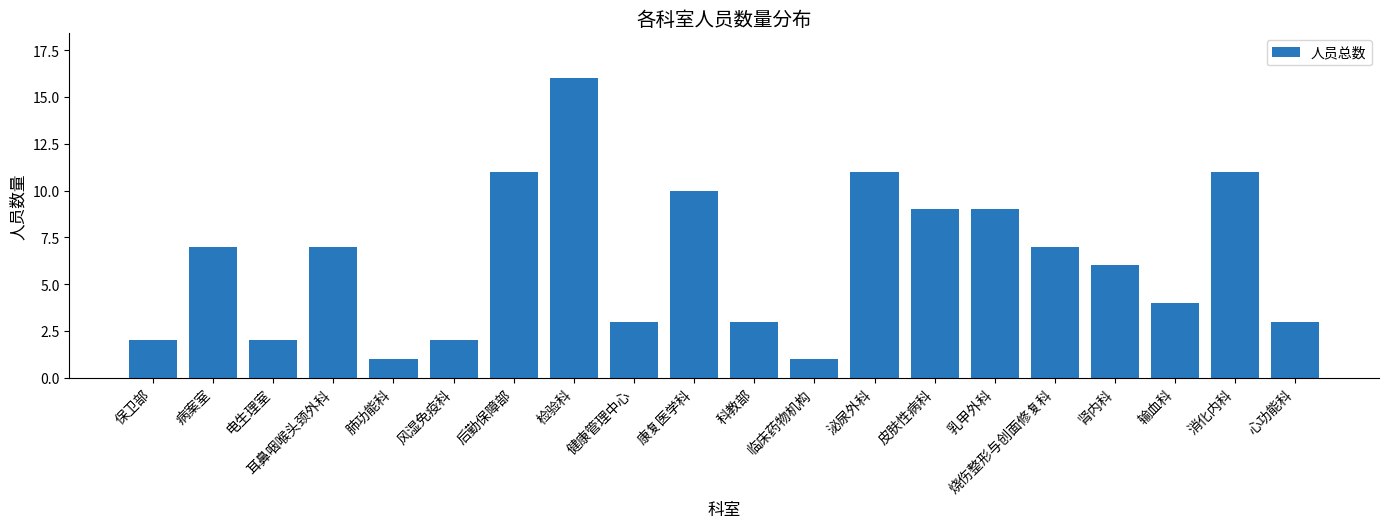

What is the label of the 17th bar from the right?

耳鼻咽喉头颈外科